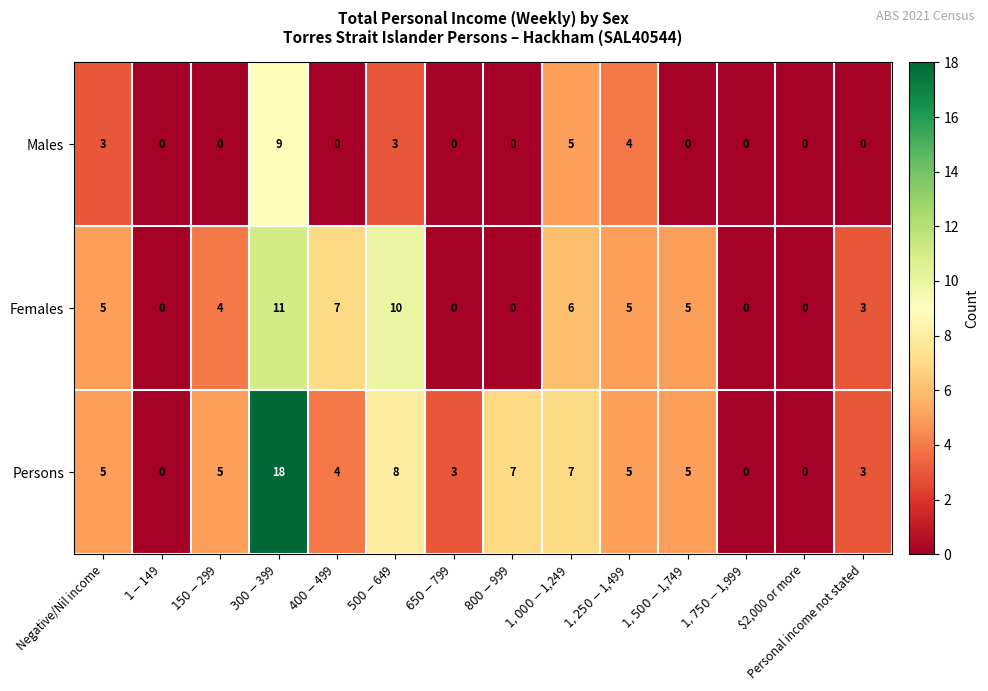

What is the average value of the Persons series?

5